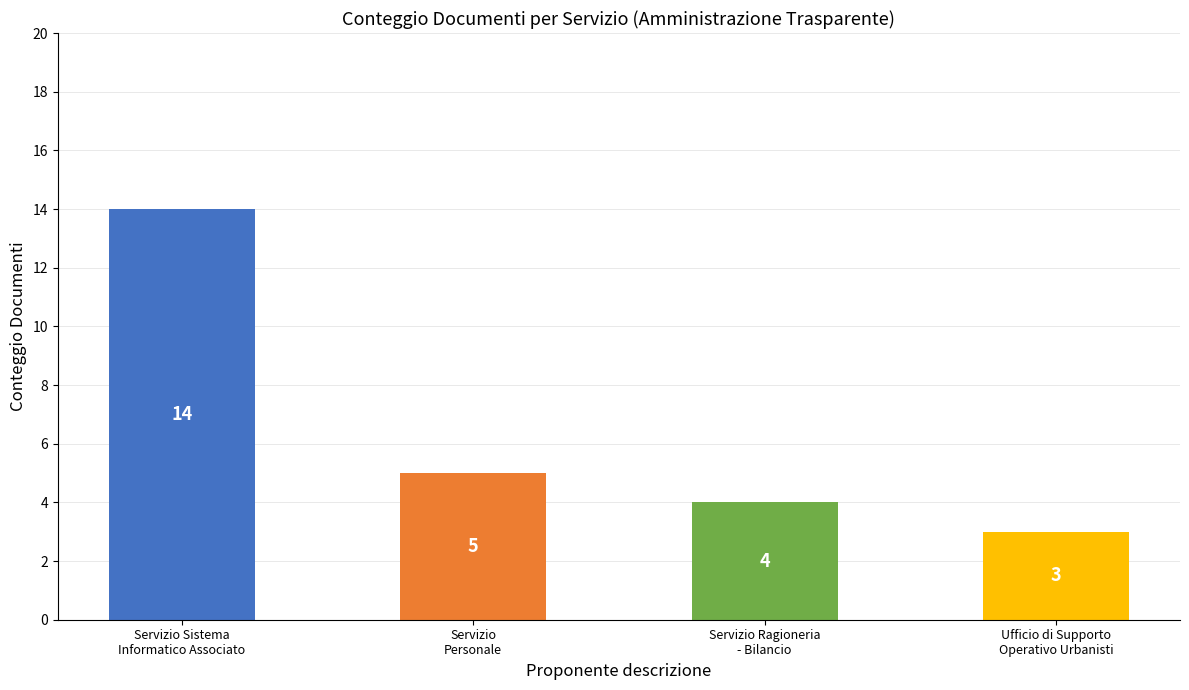

Reading left to right, transcribe all the data shown in this chart.

Servizio Sistema
Informatico Associato=14	Servizio
Personale=5	Servizio Ragioneria
- Bilancio=4	Ufficio di Supporto
Operativo Urbanisti=3